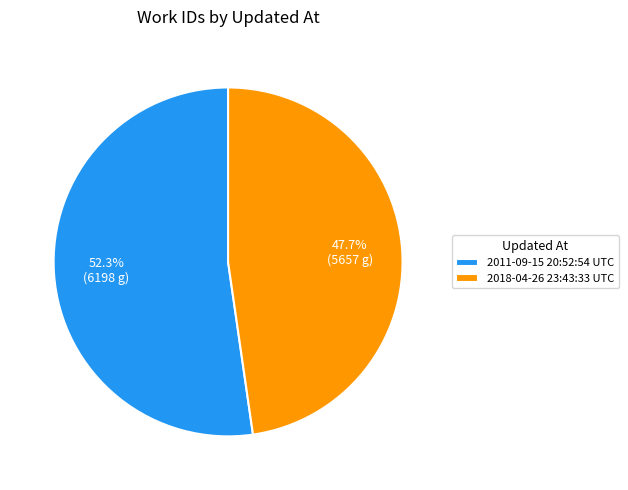

What is the ratio of the value at 2018-04-26 23:43:33 UTC to the value at 2011-09-15 20:52:54 UTC?

0.9